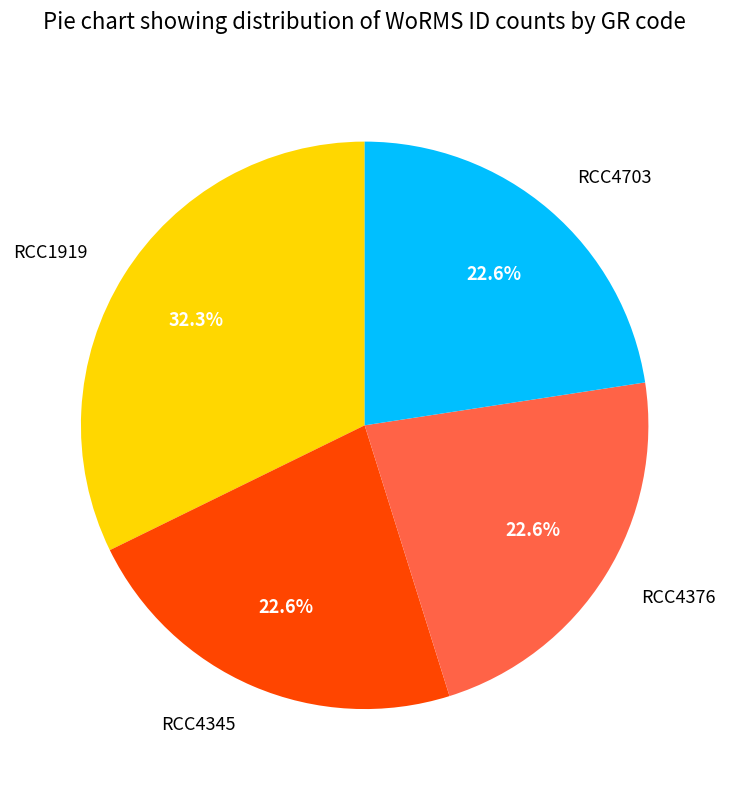

What is the largest slice in the pie chart?

RCC1919